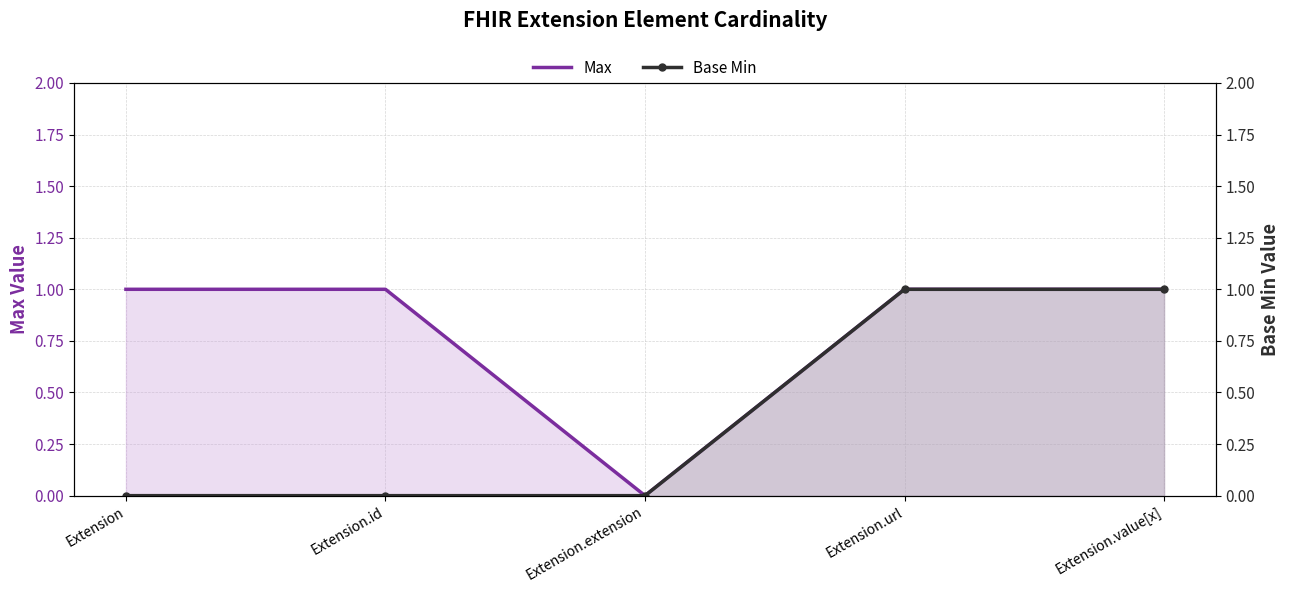

How many Max values are between 1 and 2?

4